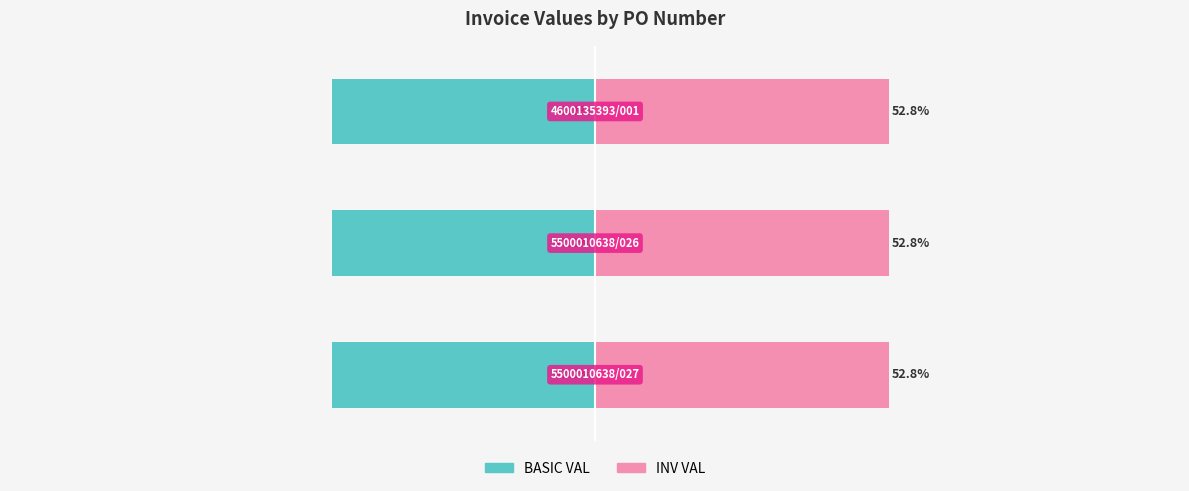

True or false: BASIC VAL has a value of -47.2 at 2.

True